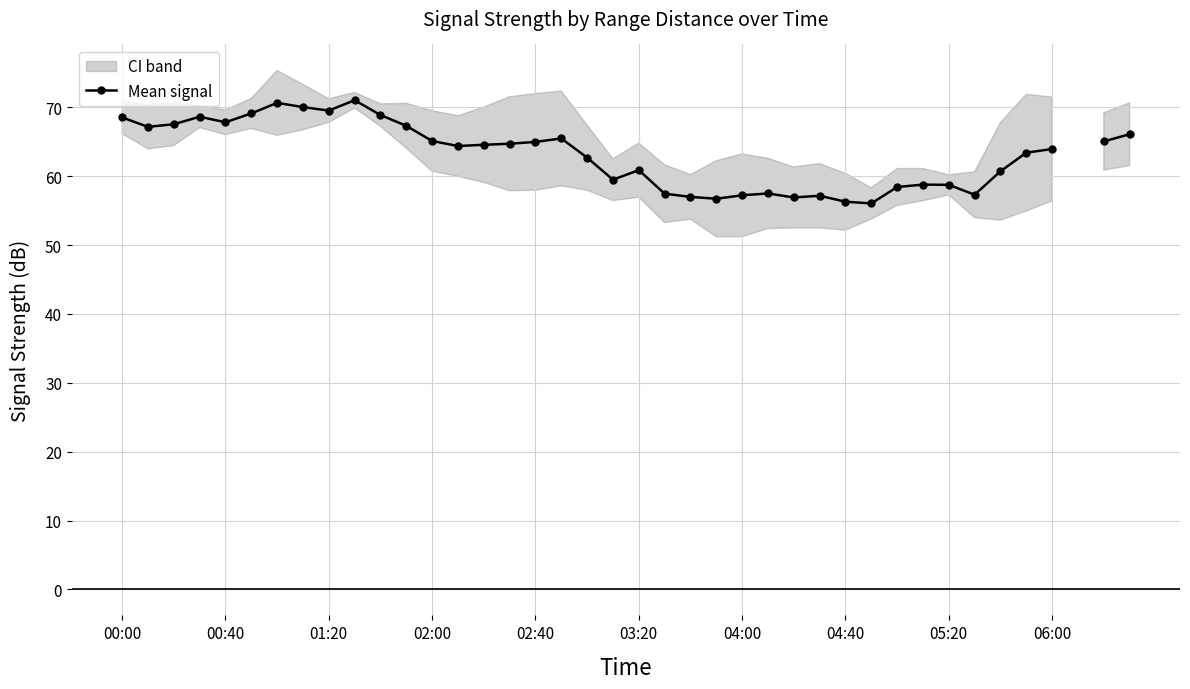

Where does the data first go above 64?

00:00